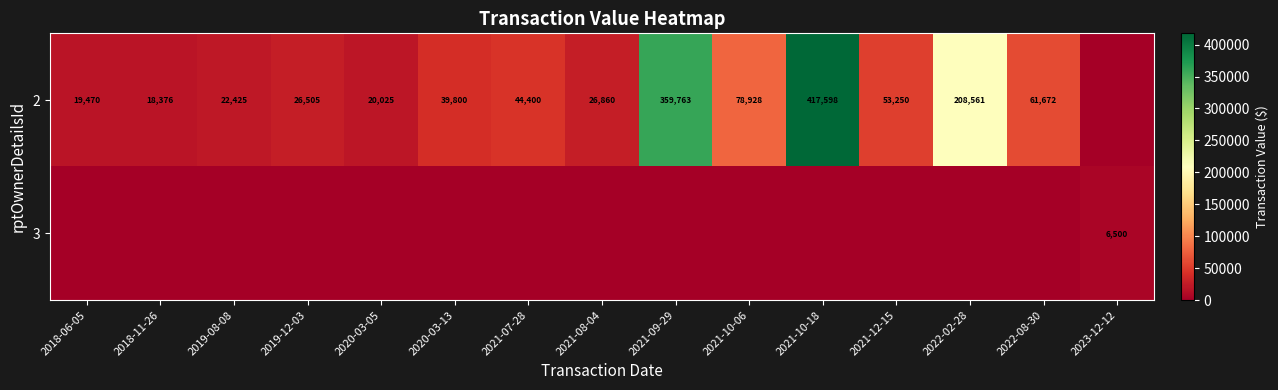

The value of 2 at 2021-10-18 is 417598. True or false?

True